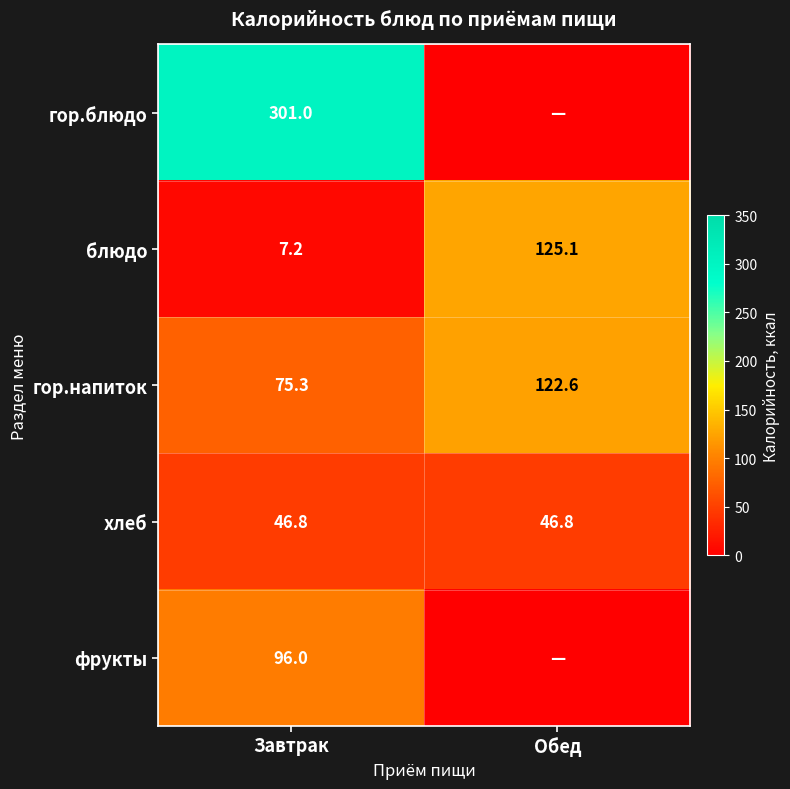

What is the approximate value of блюдо at Завтрак?

7.2